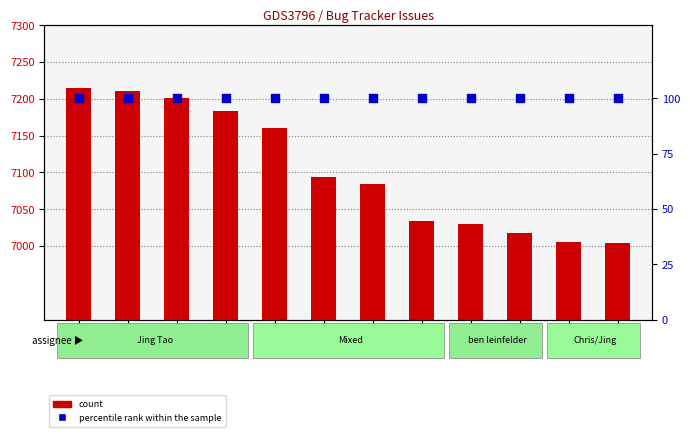

Which series contains the lowest Y value?

percentile rank within the sample